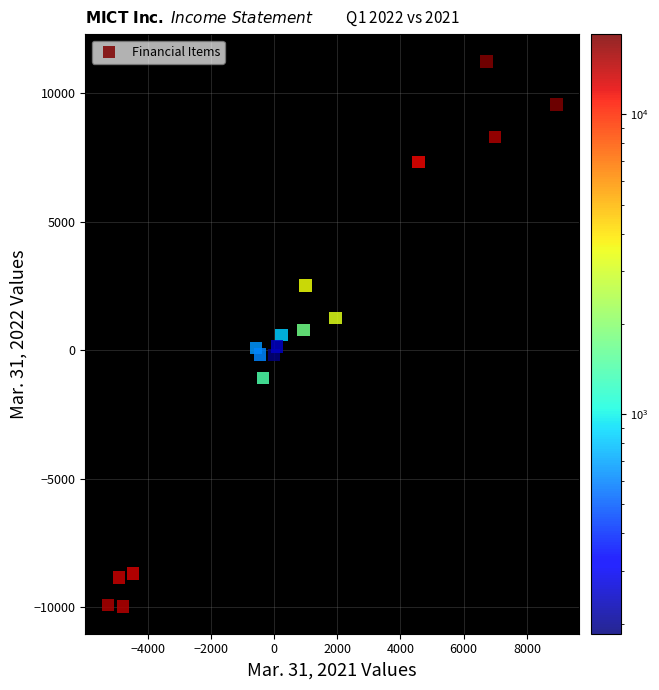

What is the range of X values (max minus min)?

14197